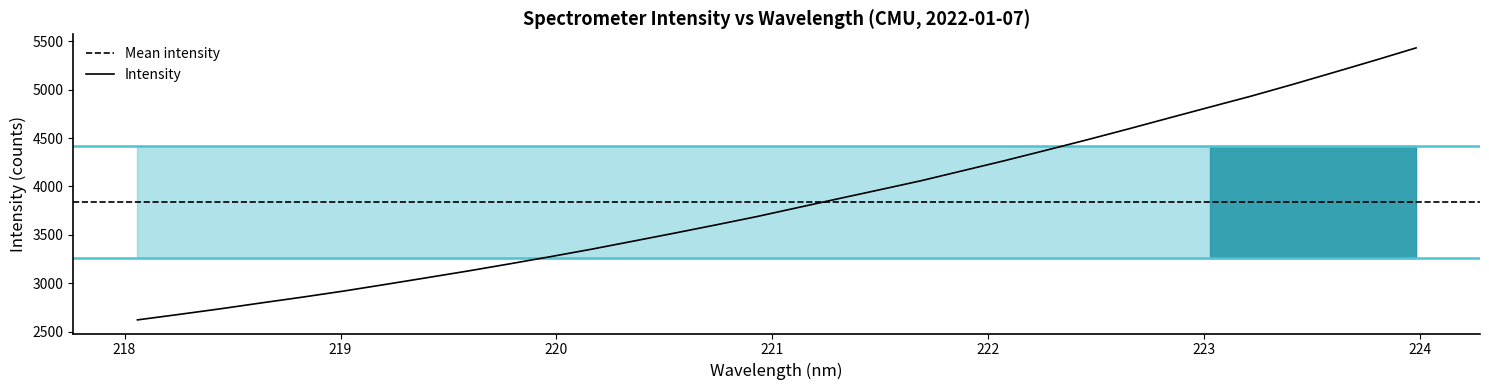

What value does the data have at 223.0264?

4820.1